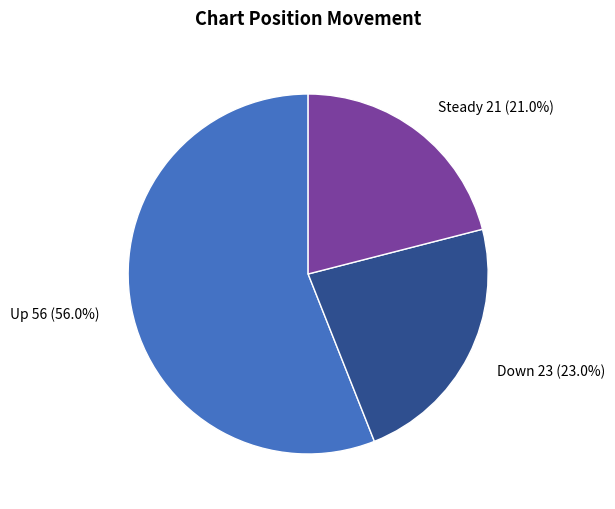

Which slice represents more than half of the pie?

Up 56 (56.0%)